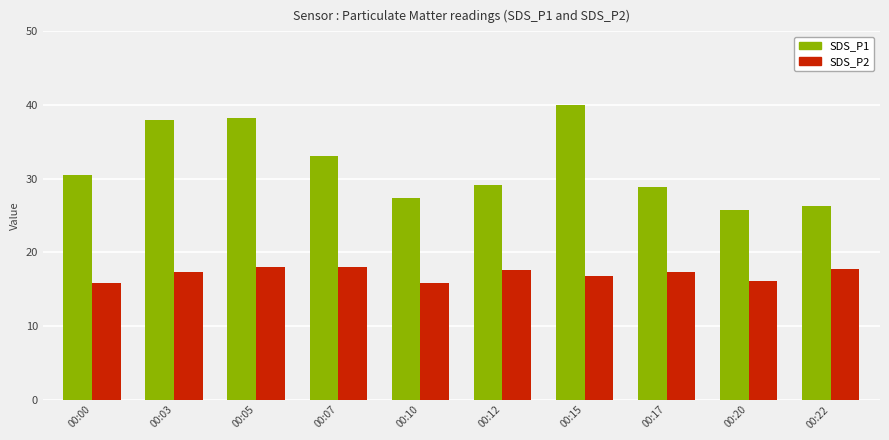

What is the difference between the maximum and minimum values in the SDS_P1 series?

14.3